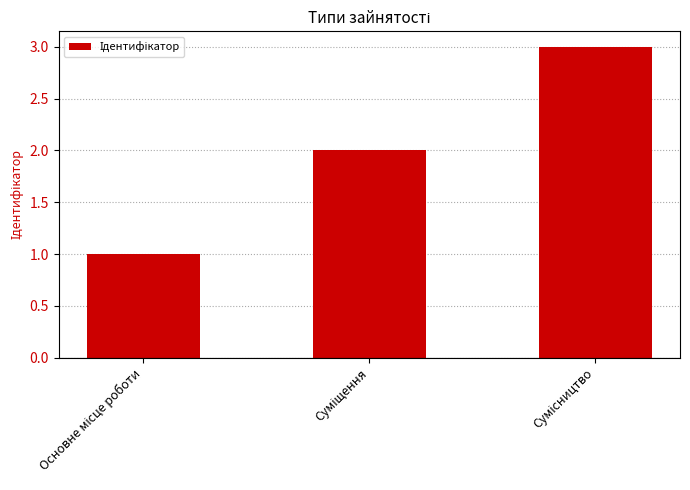

Does the chart contain any negative values?

No